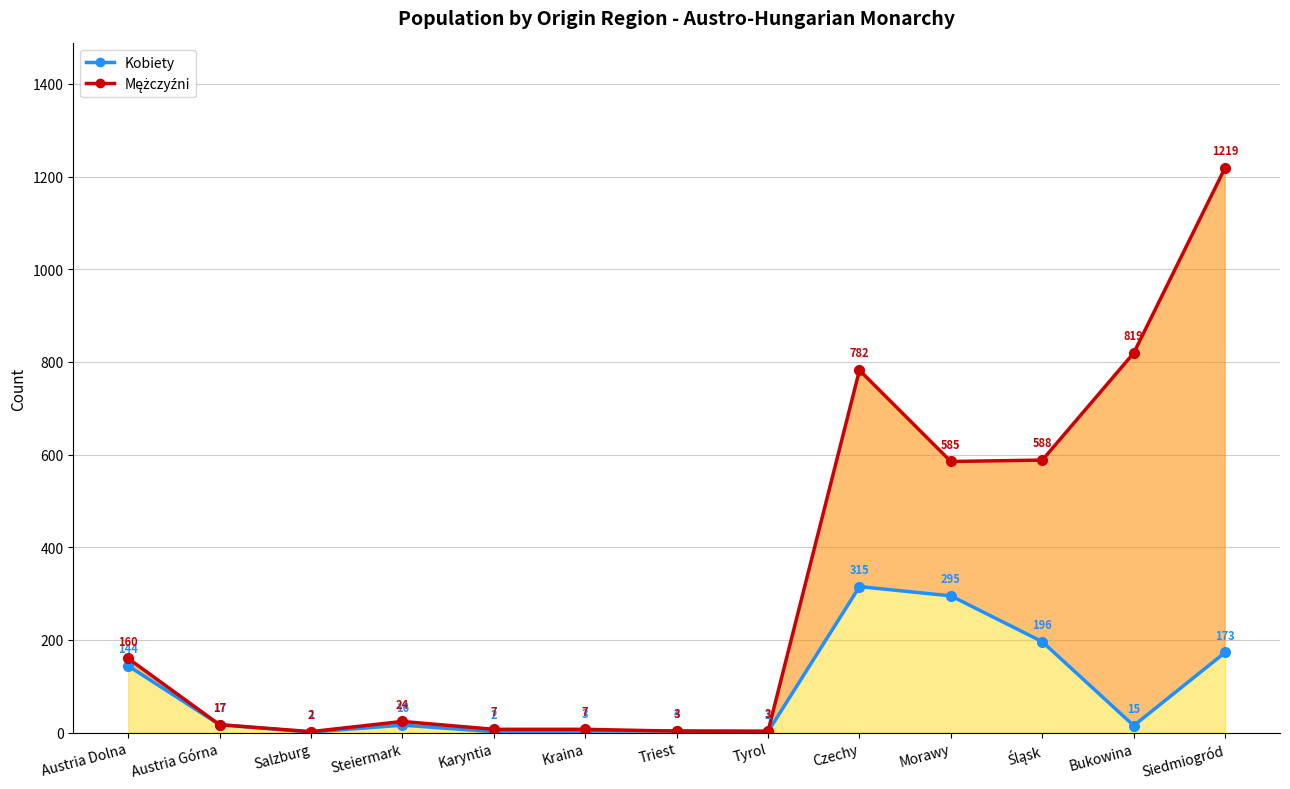

How many data points in Kobiety are less than 16?

6